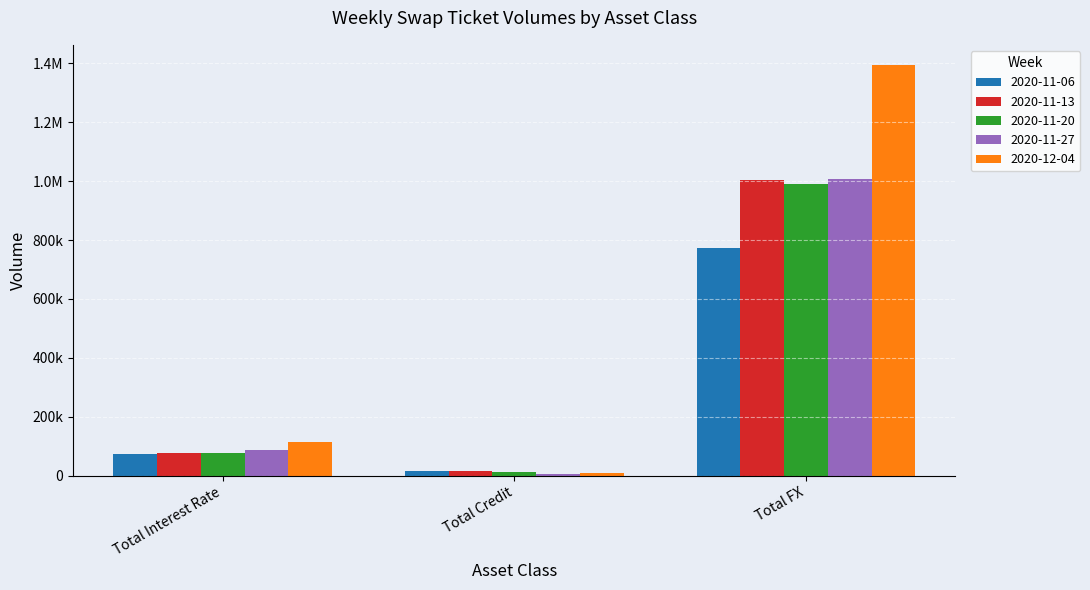

Which series has the largest range (max minus min)?

2020-12-04